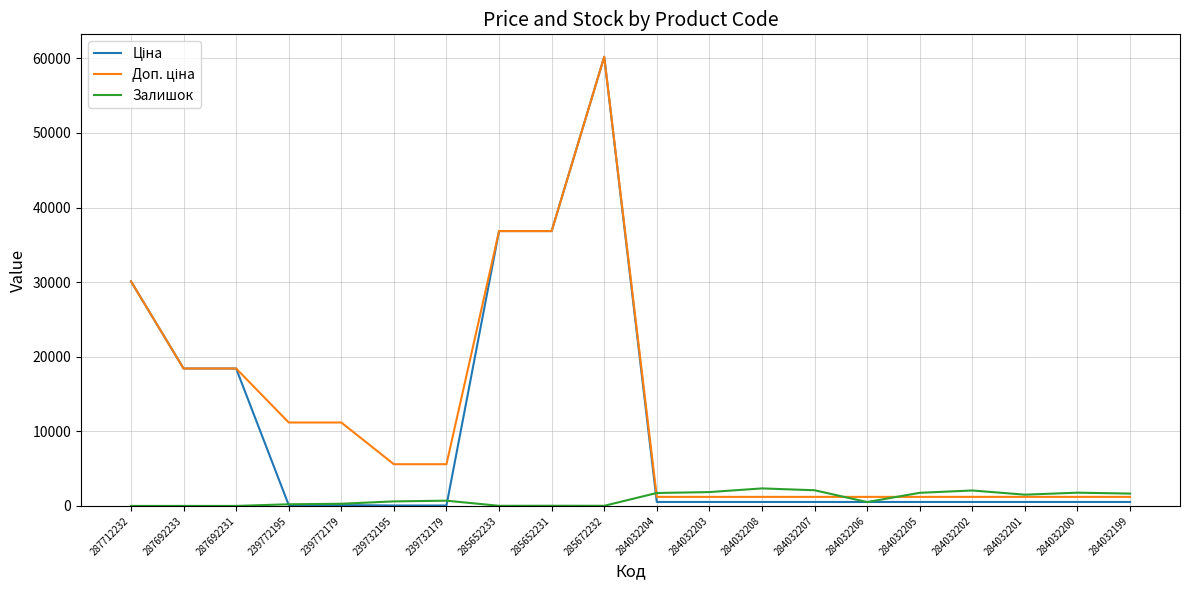

At which category does the chart reach its peak across all series?

285672232